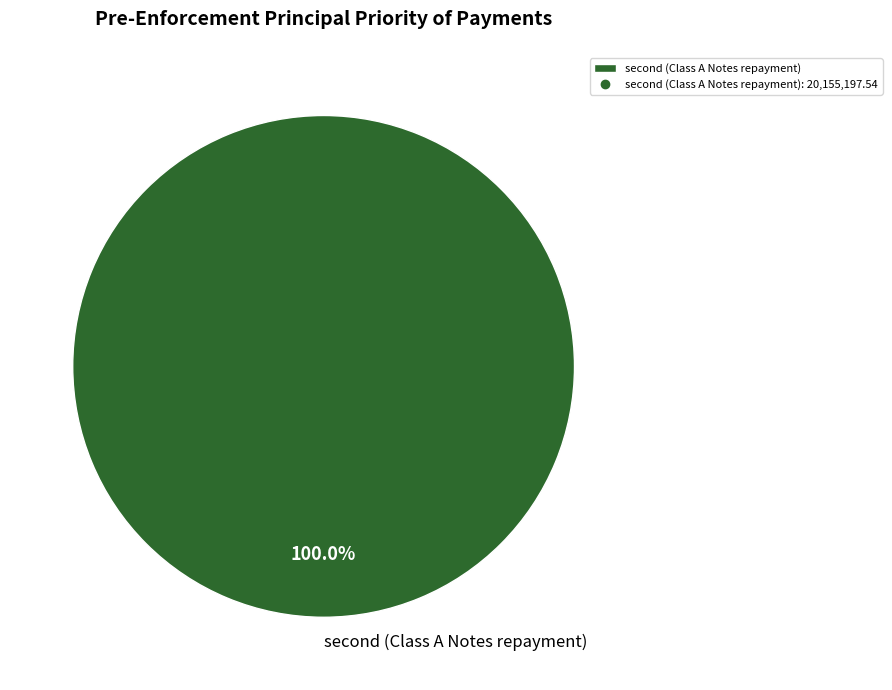

Count the number of slices in the pie.

1